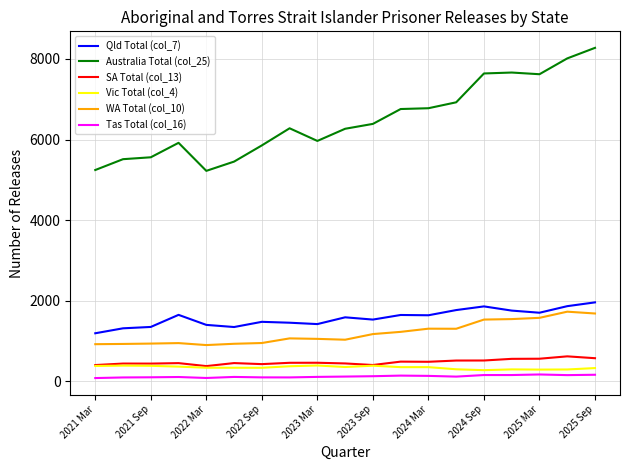

What is the minimum value shown in the chart?

78